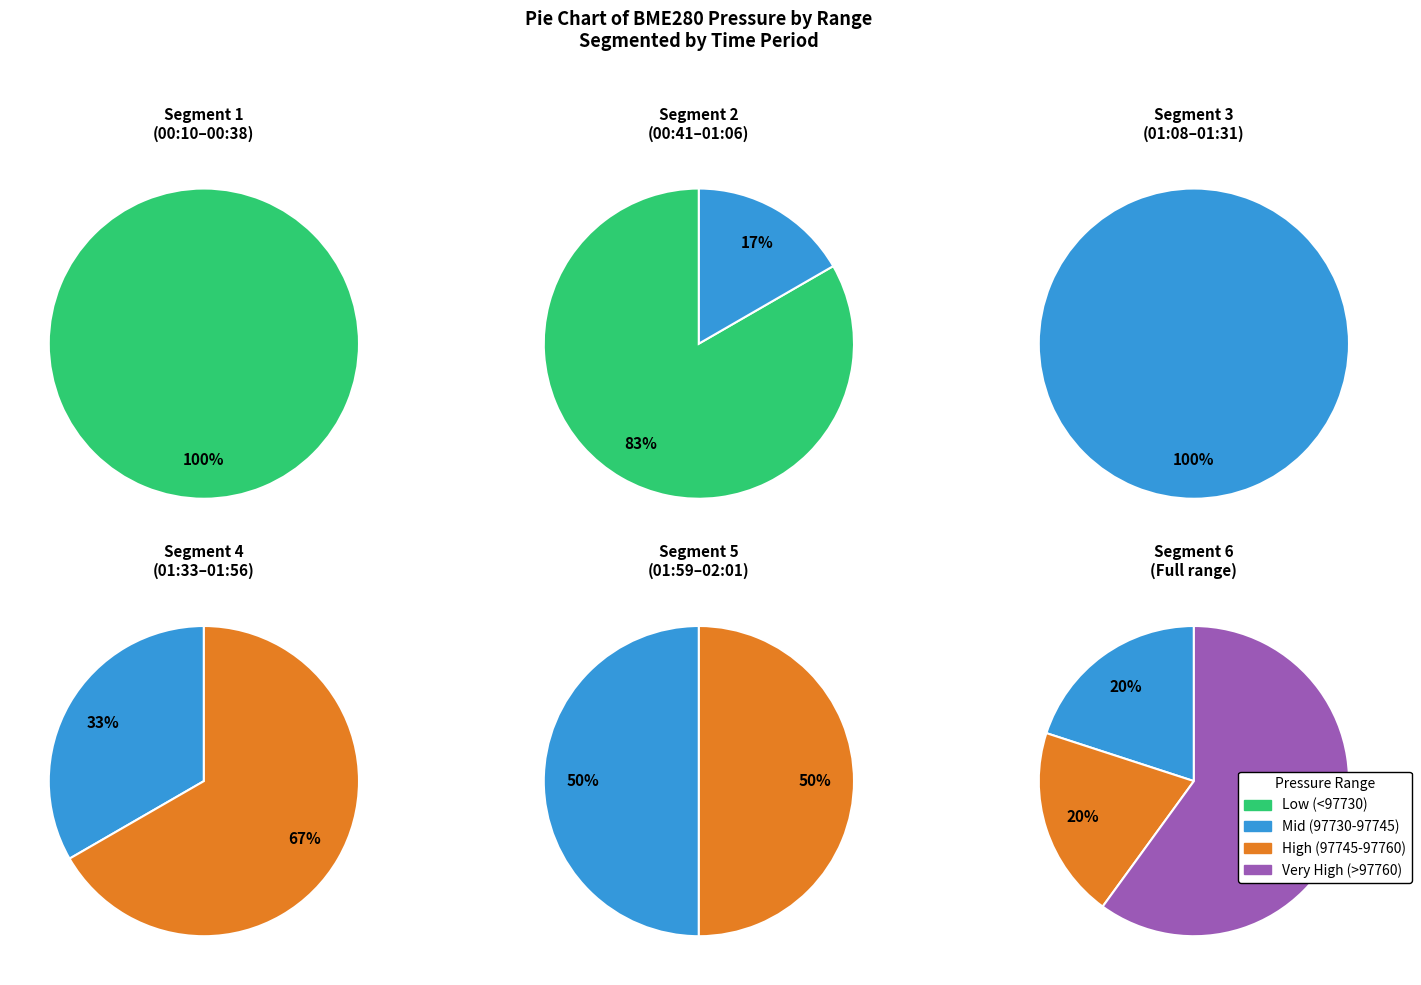

Between 90 and 90, which is larger?

90